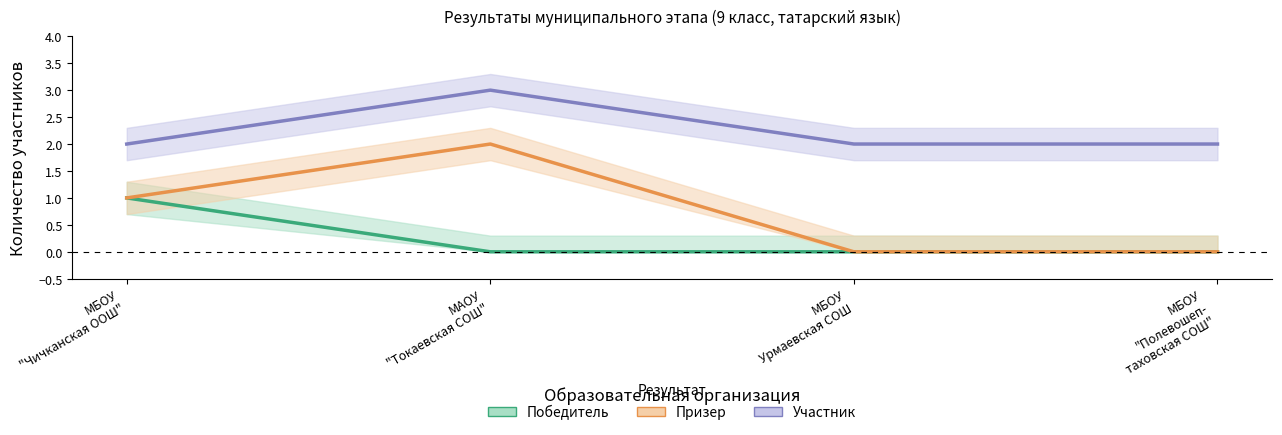

What is the value of the Победитель point at the 1st from the left?

1